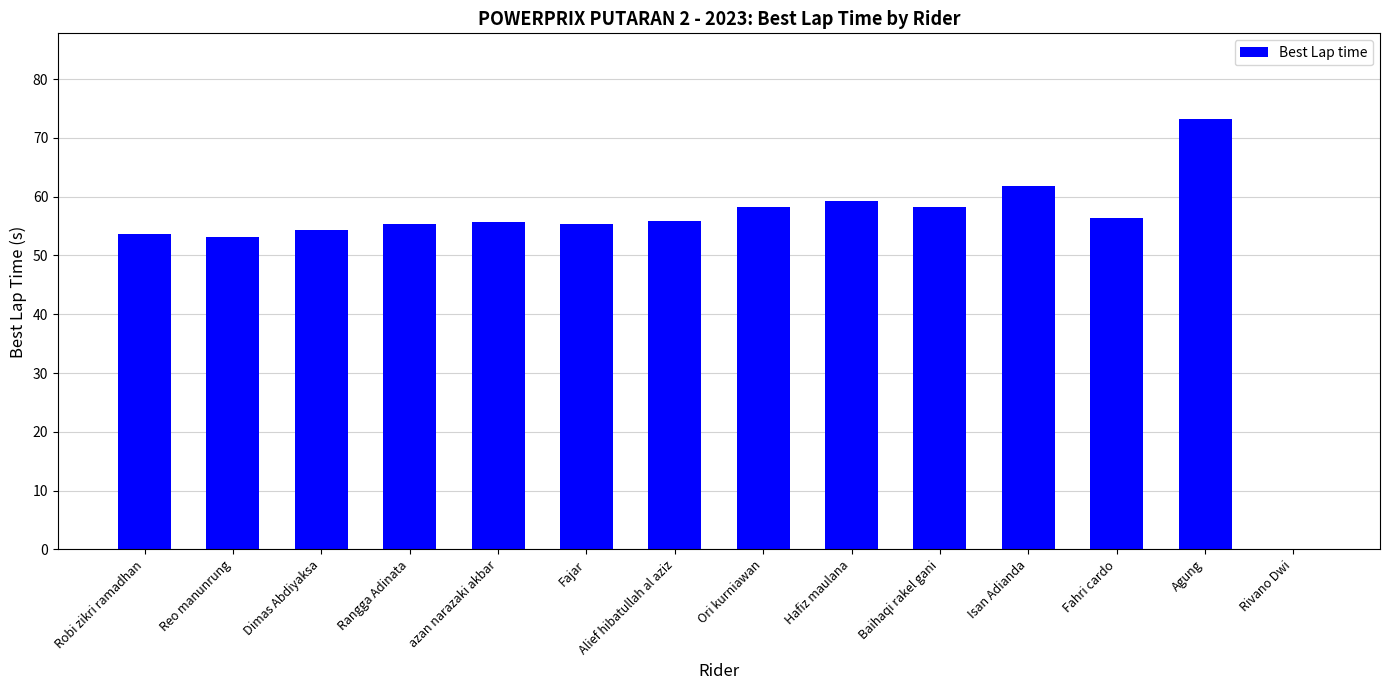

Which category has the highest value across all series?

Agung